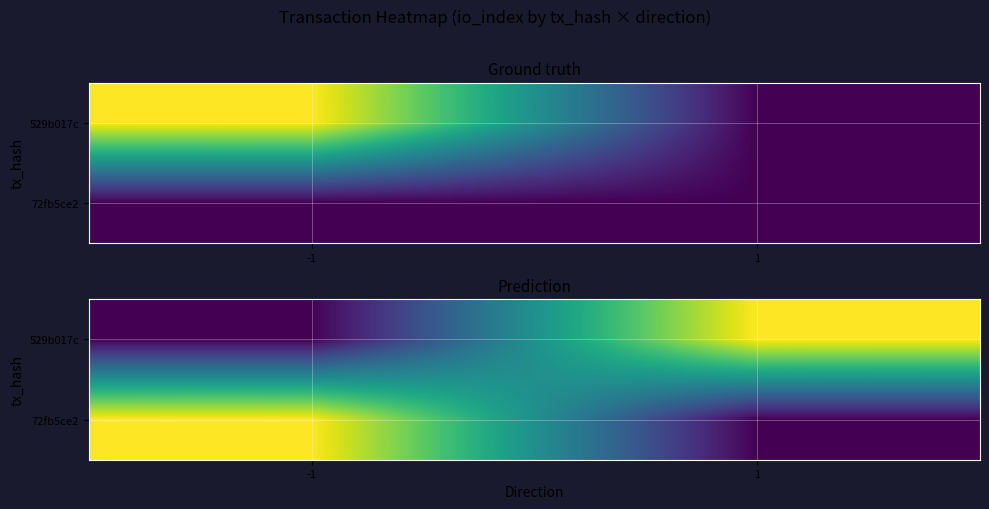

Rank the series by their maximum value, from highest to lowest.

529b017c, 72fb5ce2